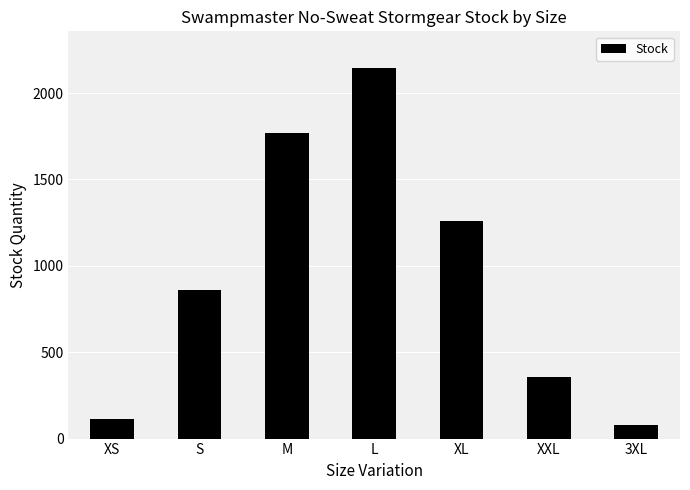

Is it true that the value at L is 735?

False